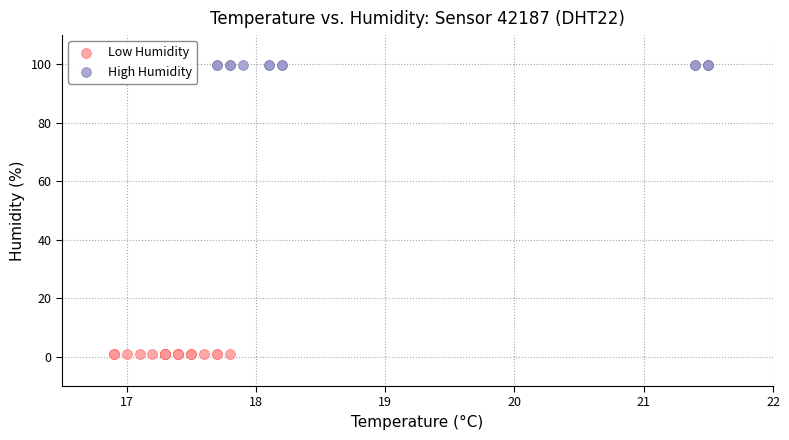

What are all the series names shown in the legend?

Low Humidity, High Humidity